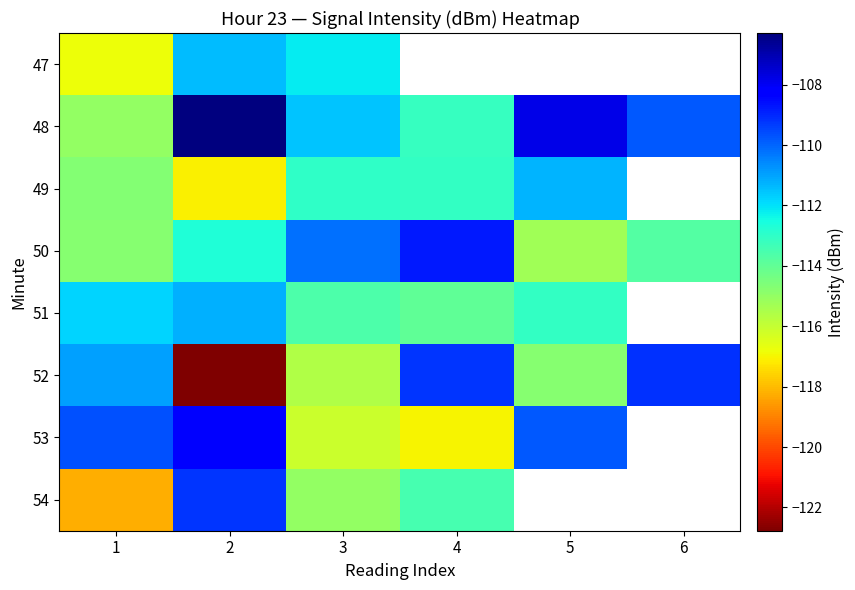

List the labels in order of 51 value, smallest first.

4, 3, 5, 1, 2, 6